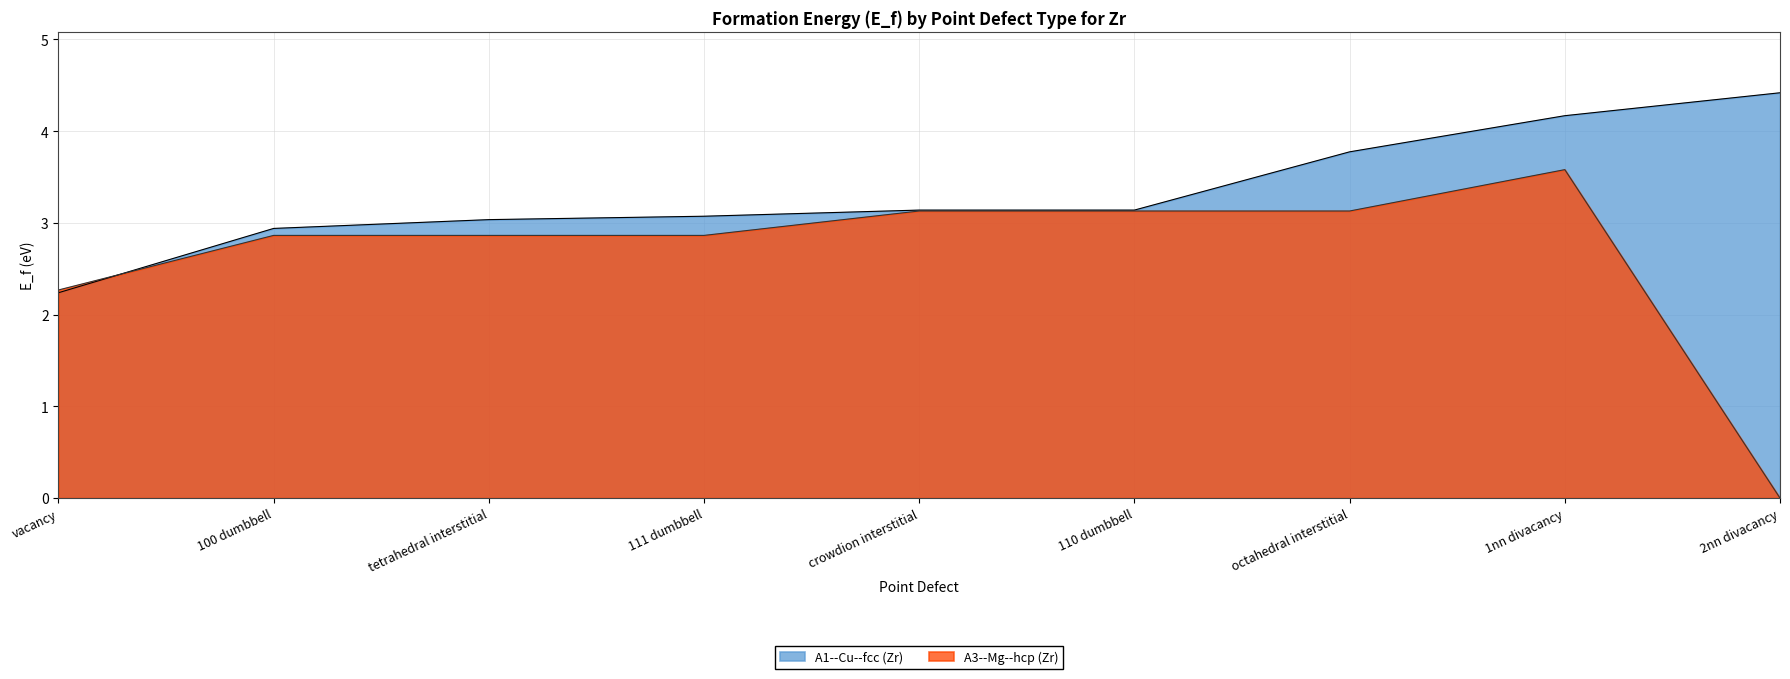

True or false: A1--Cu--fcc (Zr) has a value of 3.1 at 111 dumbbell.

True